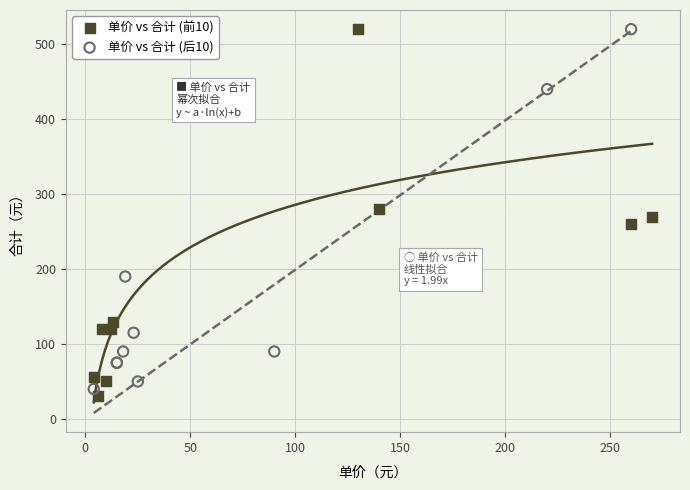

What are all the series names shown in the legend?

单价 vs 合计 (前10), 单价 vs 合计 (后10)